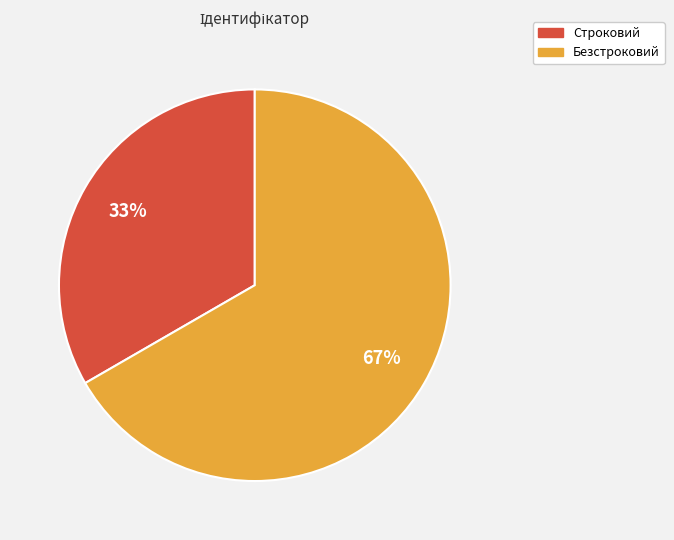

Do Безстроковий and Строковий together represent more than half of the pie?

Yes